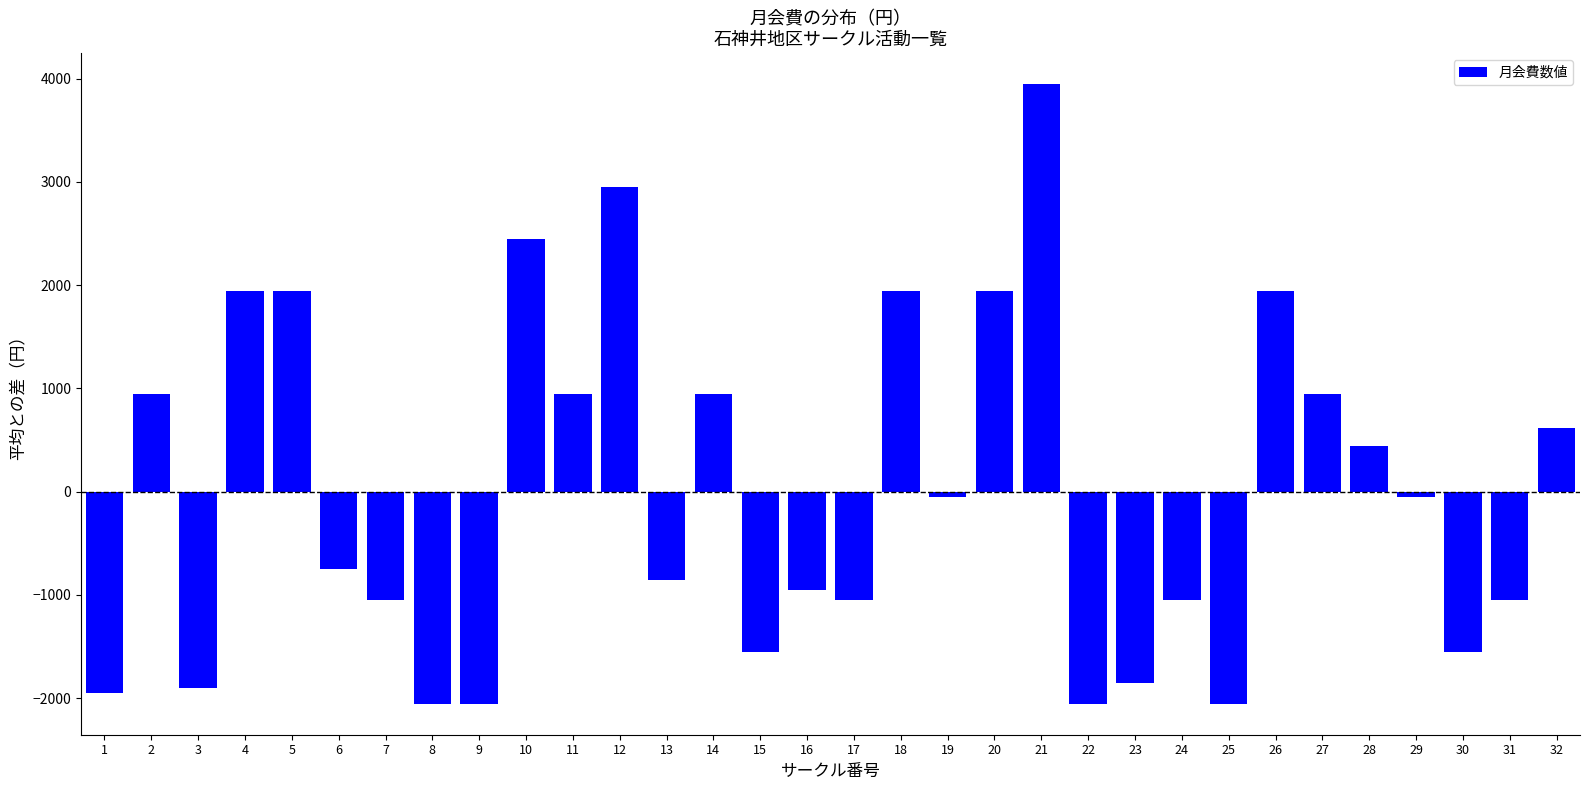

Which label corresponds to the largest value in the chart?

21